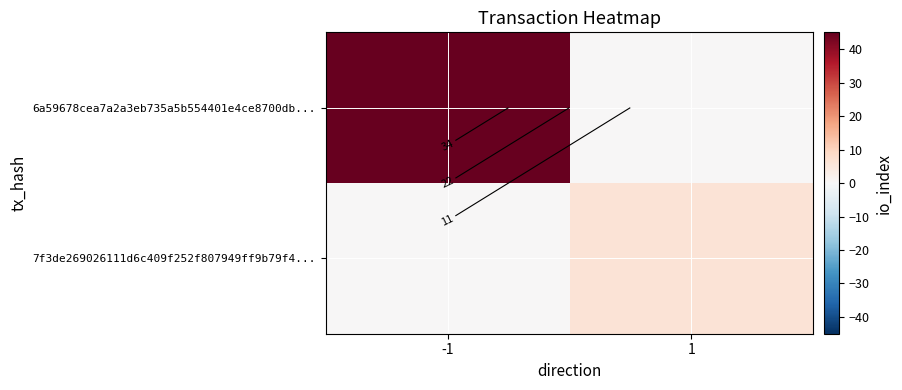

Rank the series by their maximum value, from lowest to highest.

7f3de269026111d6c409f252f807949ff9b79f4..., 6a59678cea7a2a3eb735a5b554401e4ce8700db...